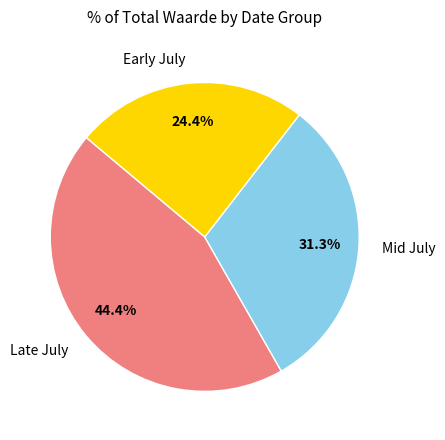

Count the number of slices in the pie.

3